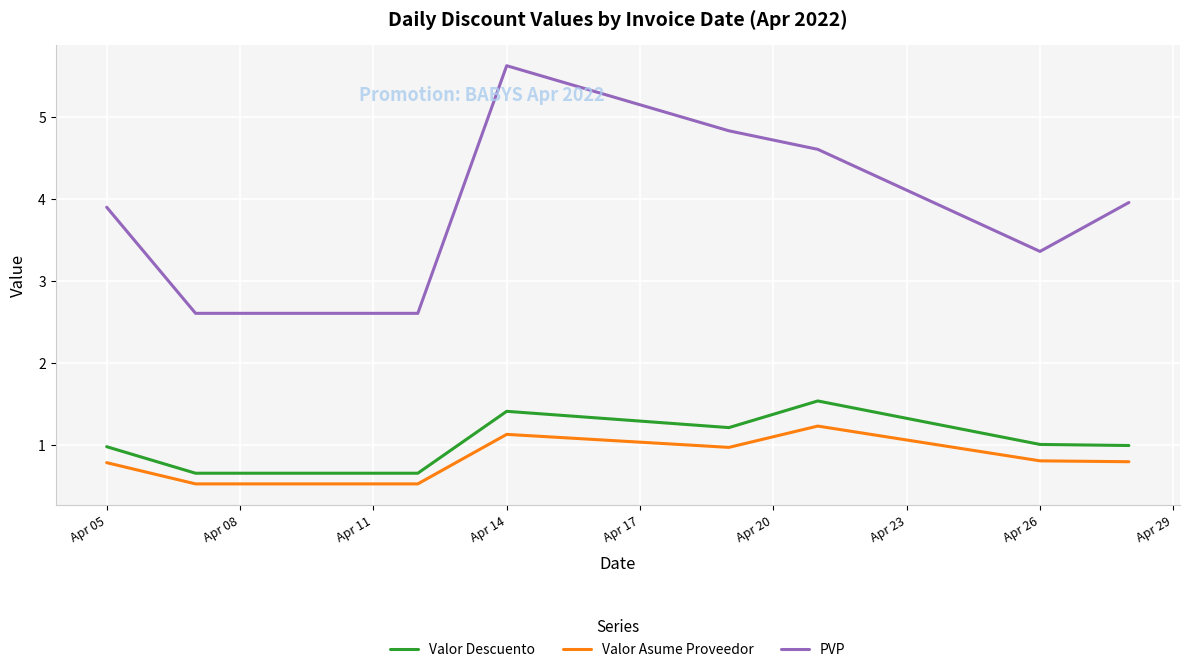

In Valor Asume Proveedor, how many points are higher than both neighbors (excluding endpoints)?

2